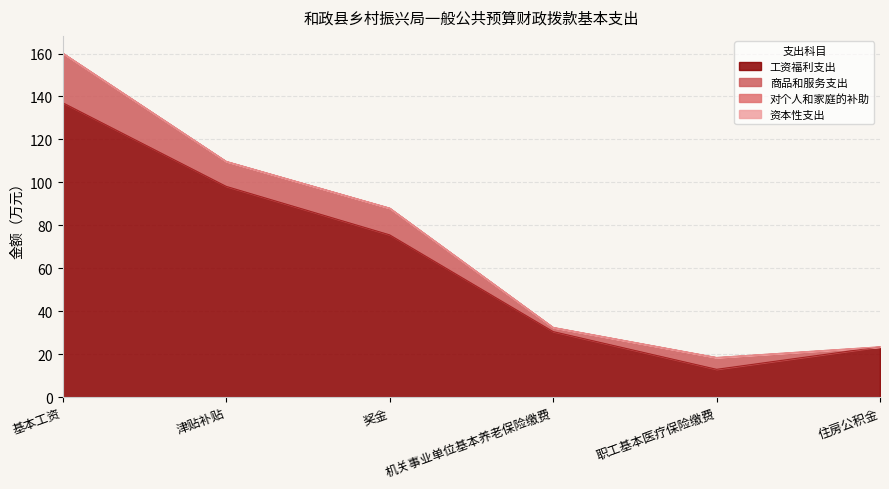

True or false: 工资福利支出 and 资本性支出 intersect in this chart.

False